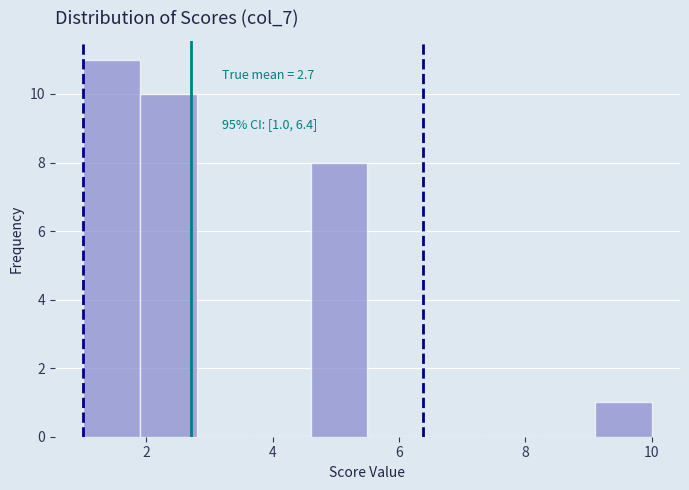

Over which range of the x-axis is the bar tallest?

1.0 to 1.9